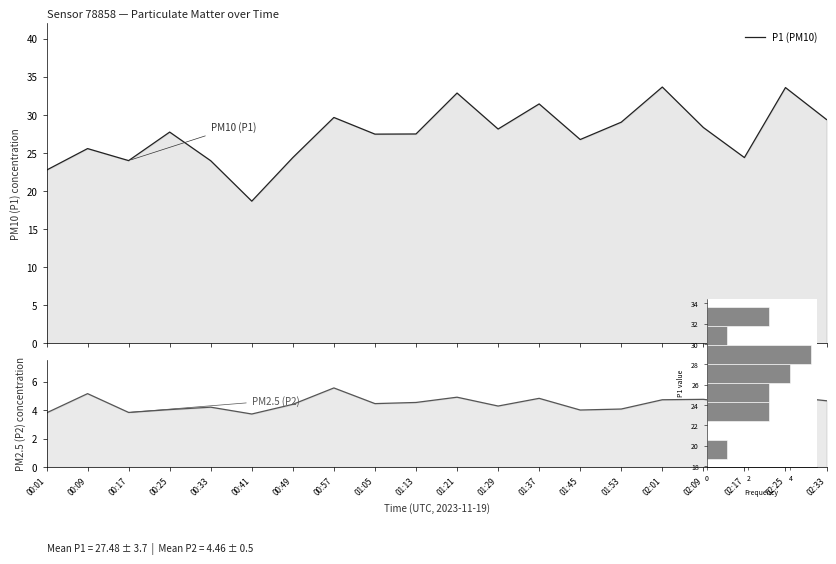

Read the P1 (PM10) value at 02:01.

33.7